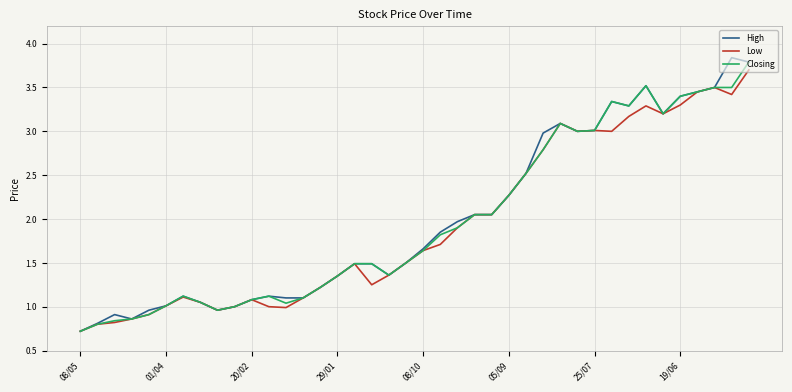

Which series has the widest spread of values?

High